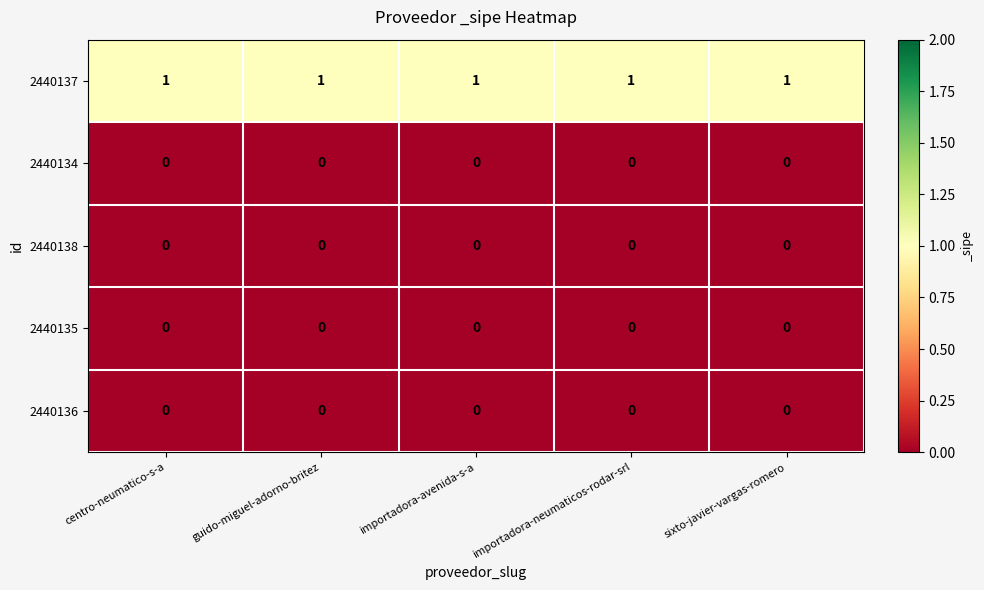

Count the number of categories in the chart.

5